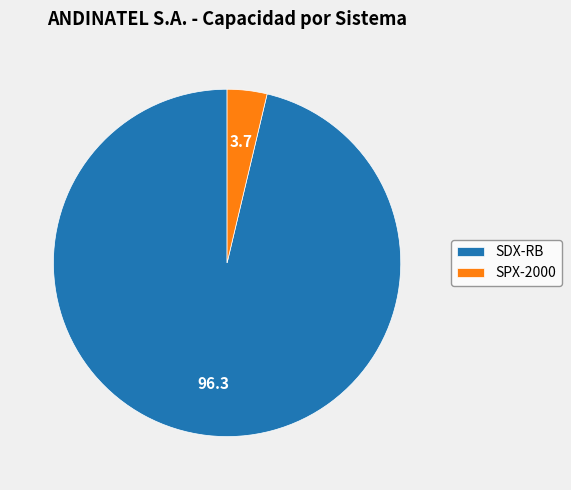

The SDX-RB slice represents 96% of the pie. True or false?

True